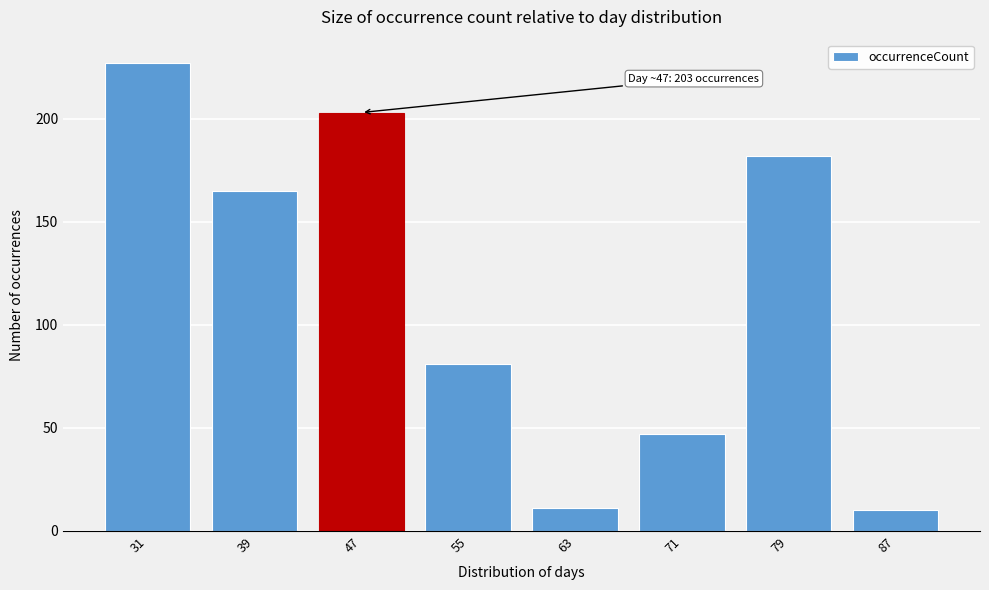

Reading left to right, what are all the values shown in this chart?

31=227	39=165	47=203	55=81	63=11	71=47	79=182	87=10